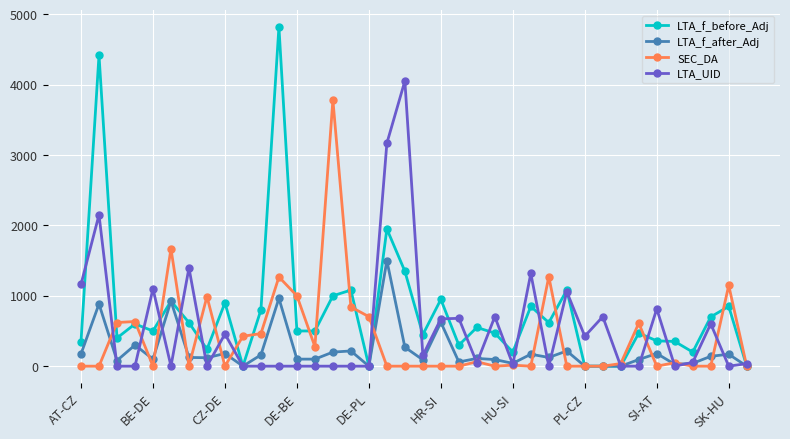

What is the maximum value shown in the chart?

4820.0